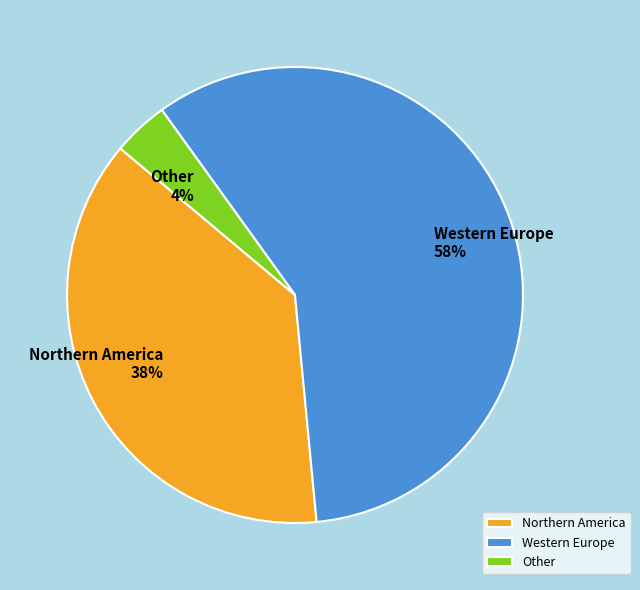

Which category has the biggest portion of the pie?

Western Europe